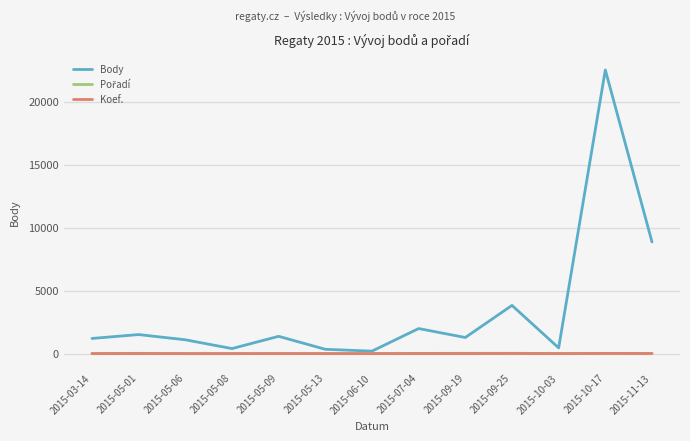

Which series has the largest total across all categories?

Body